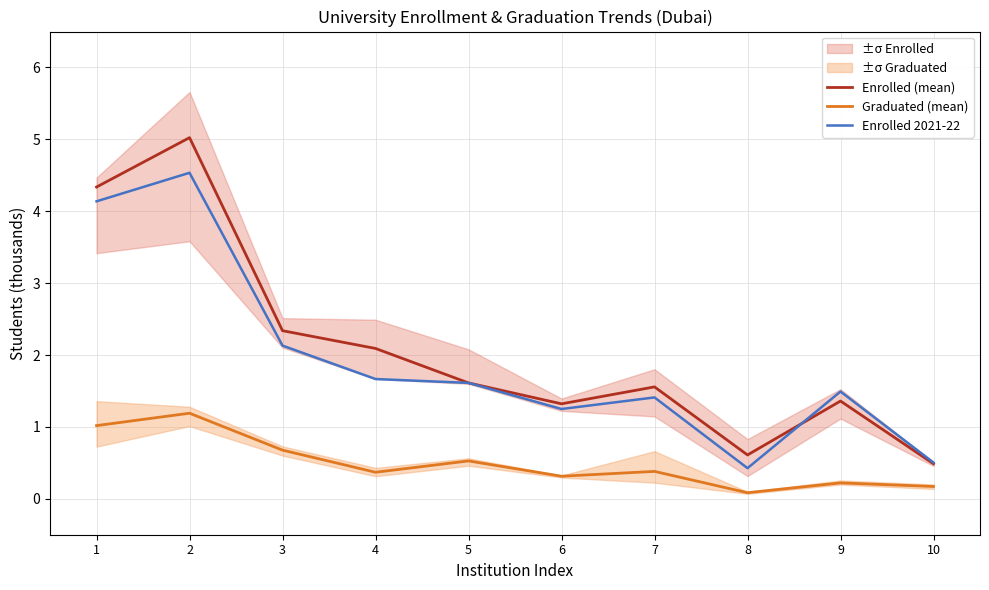

What is the smallest value displayed?

0.1